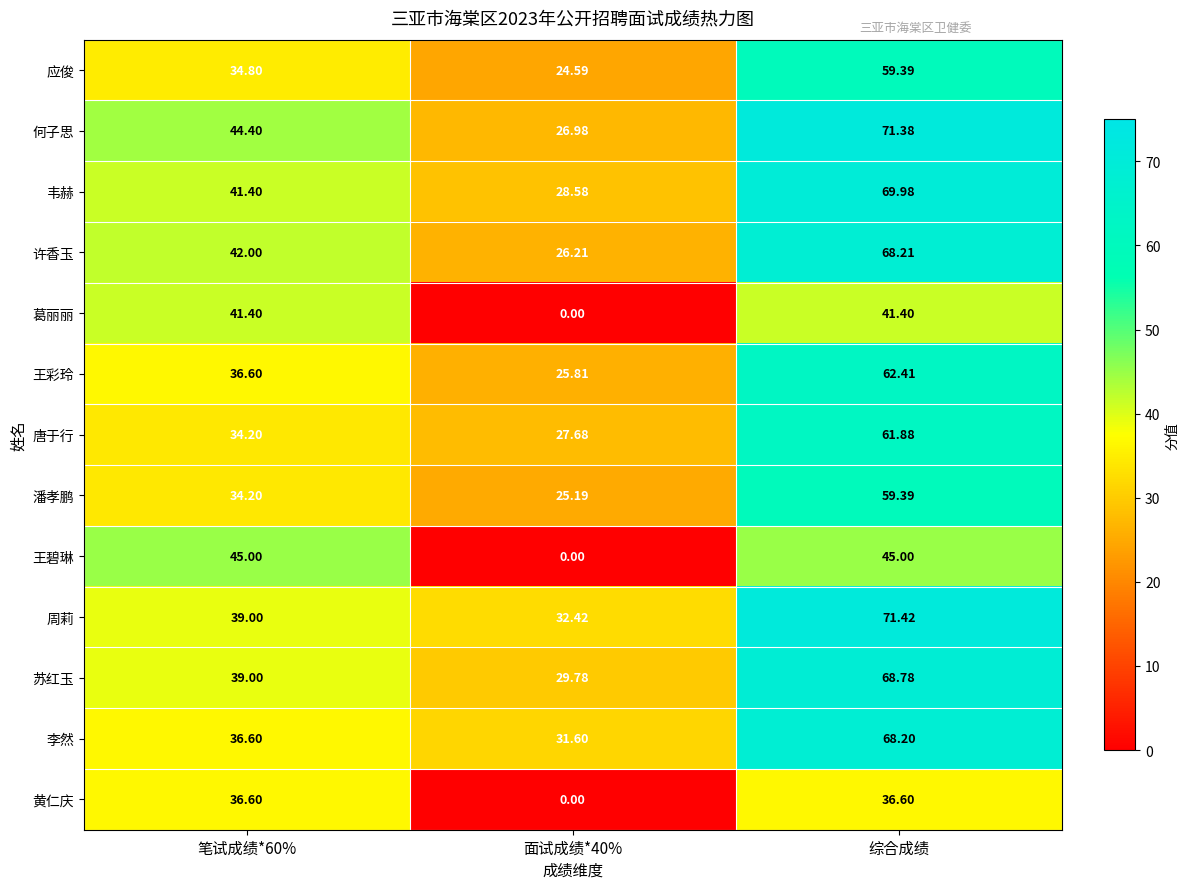

At which category does the chart reach its minimum across all series?

面试成绩*40%